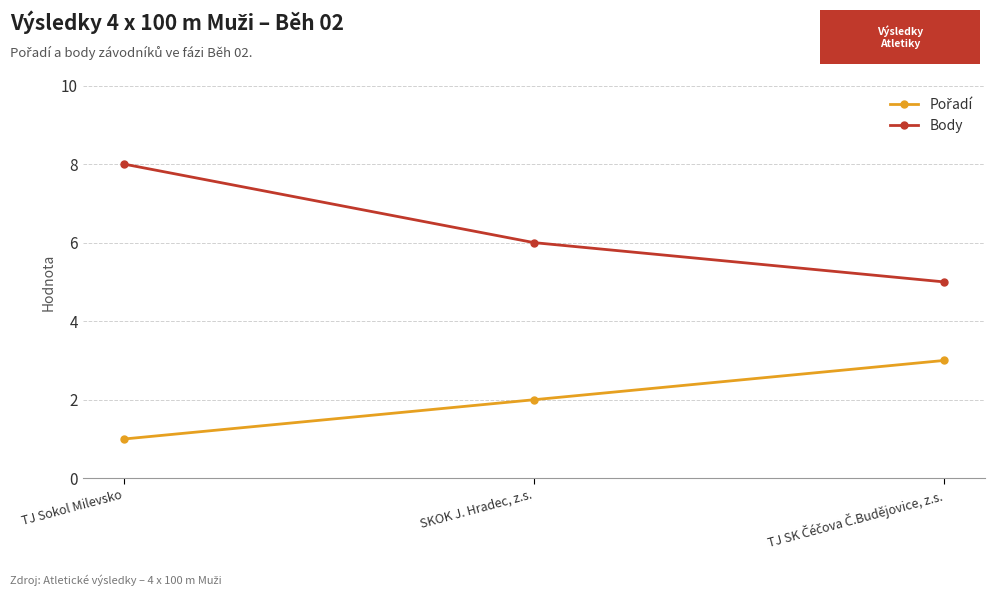

The value of Body at TJ Sokol Milevsko is 2. True or false?

False